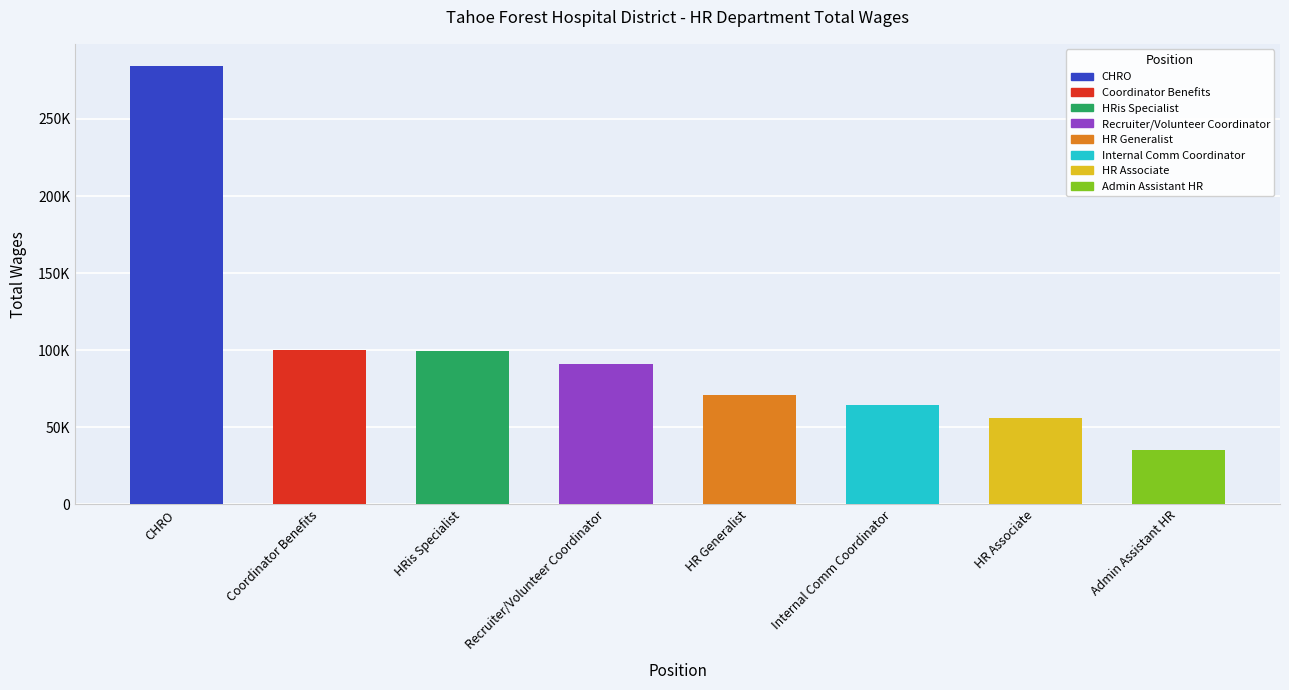

What is the label of the 2nd bar from the left?

Coordinator Benefits